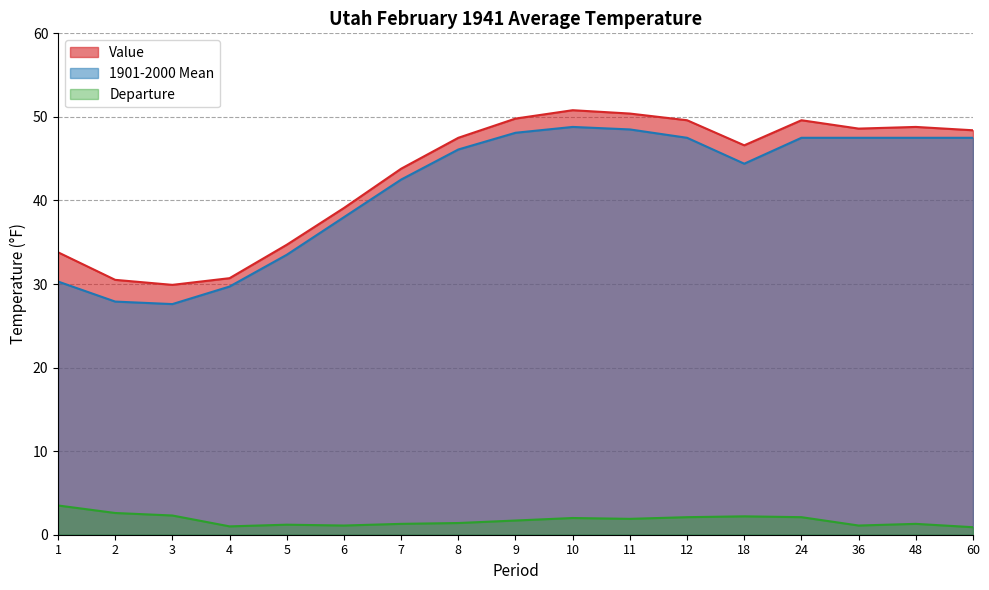

Is the value of 1901-2000 Mean at 2 greater than the value of Value at 9?

No